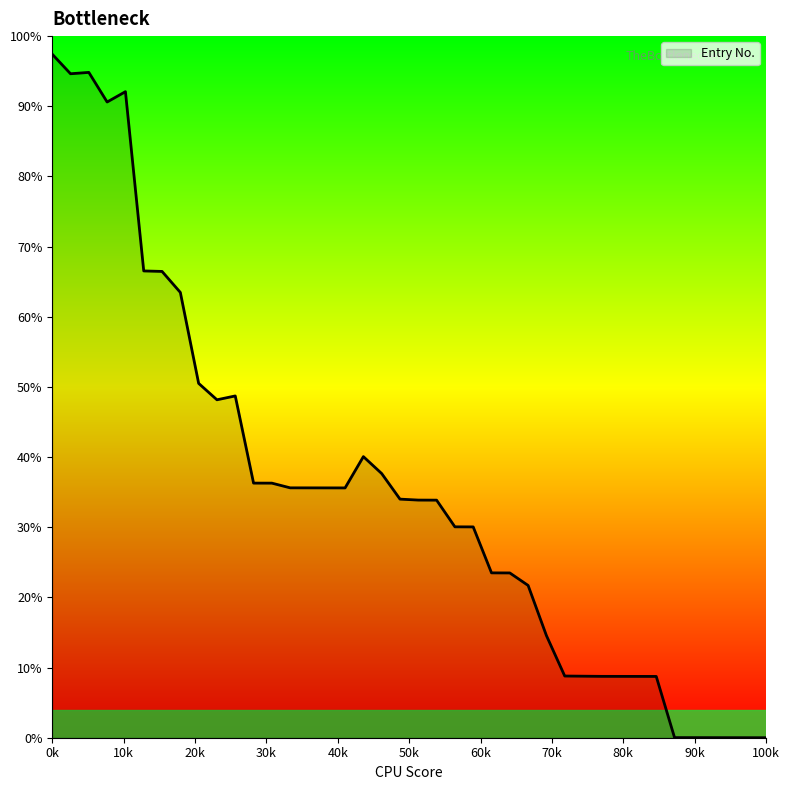

What is the difference between the maximum and minimum values?

97.4